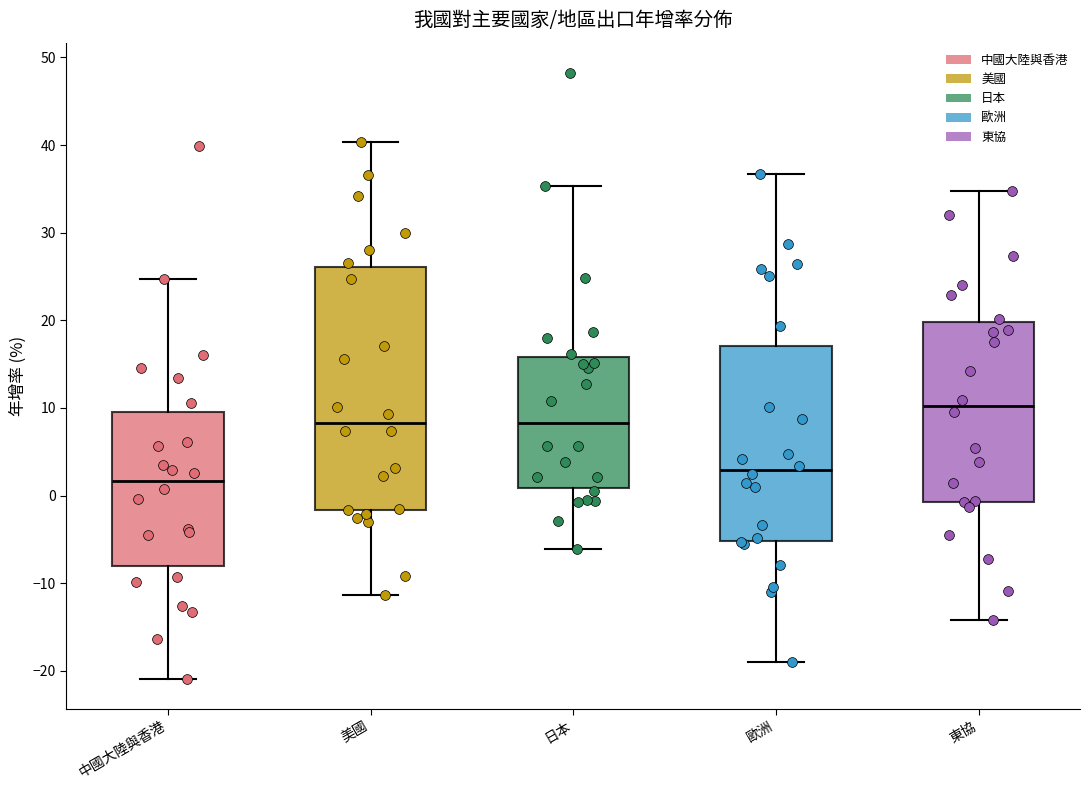

Reading left to right, read every box against the y-axis: the position of its median line, the range the box covers, and the ends of its whiskers. The values are not printed on the chart, so give them approximately, as read against the axis.

中國大陸與香港: median 2, box -8 to 9, whiskers -21 to 25
美國: median 8, box -2 to 26, whiskers -11 to 40
日本: median 8, box 1 to 16, whiskers -6 to 35
歐洲: median 3, box -5 to 17, whiskers -19 to 37
東協: median 10, box -1 to 20, whiskers -14 to 35